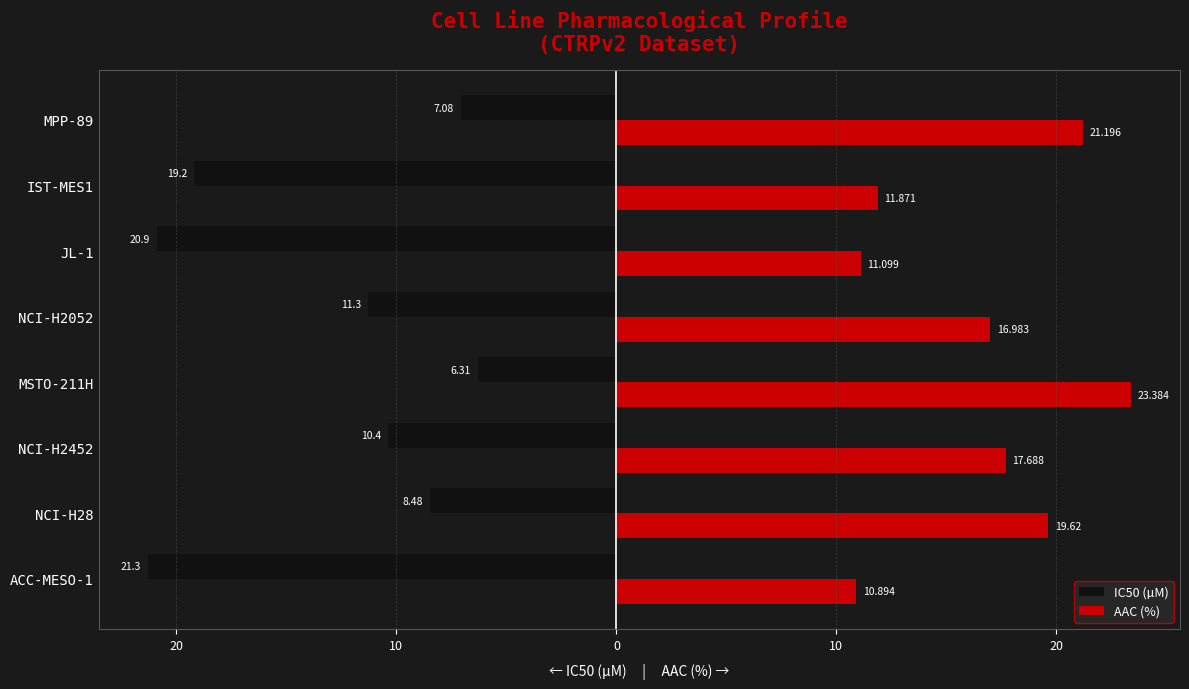

What is the difference between the second highest and minimum values in the AAC (%) series?

10.3